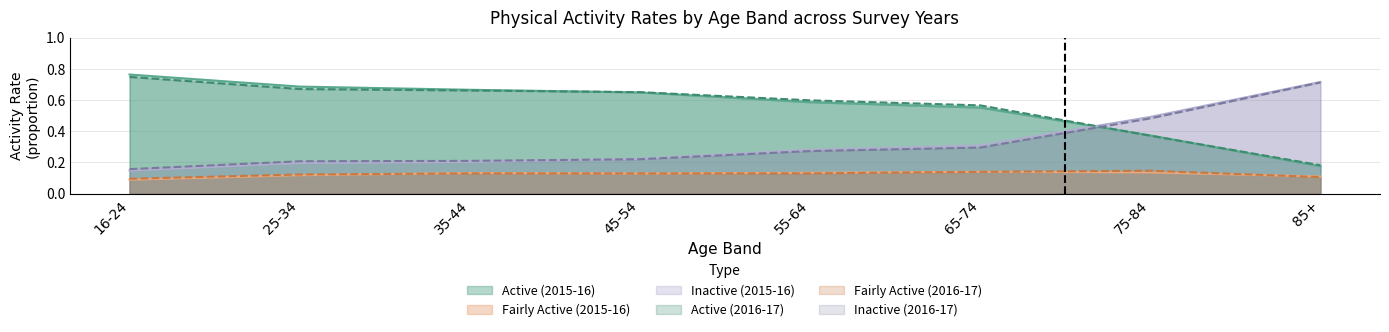

What is the greatest value displayed?

0.8